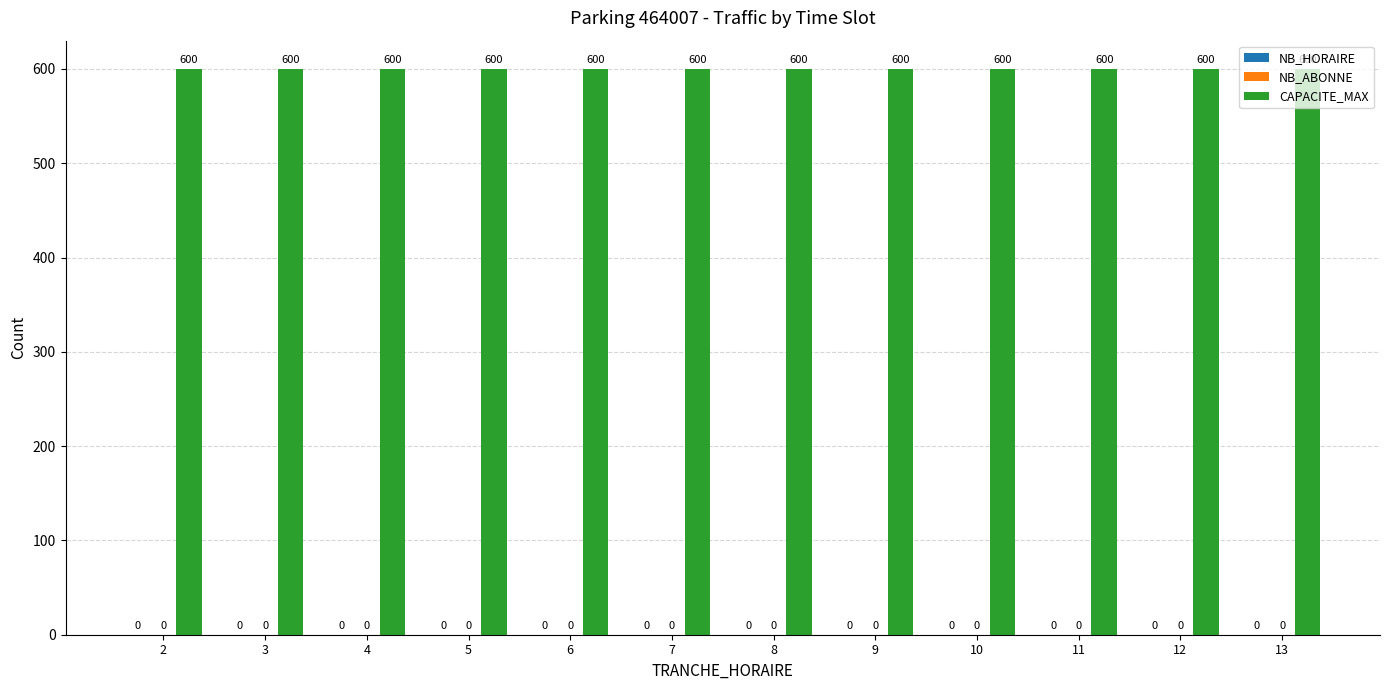

Reading left to right, list all the values displayed in this chart.

NB_HORAIRE: 0	0	0	0	0	0	0	0	0	0	0	0
NB_ABONNE: 0	0	0	0	0	0	0	0	0	0	0	0
CAPACITE_MAX: 600	600	600	600	600	600	600	600	600	600	600	600